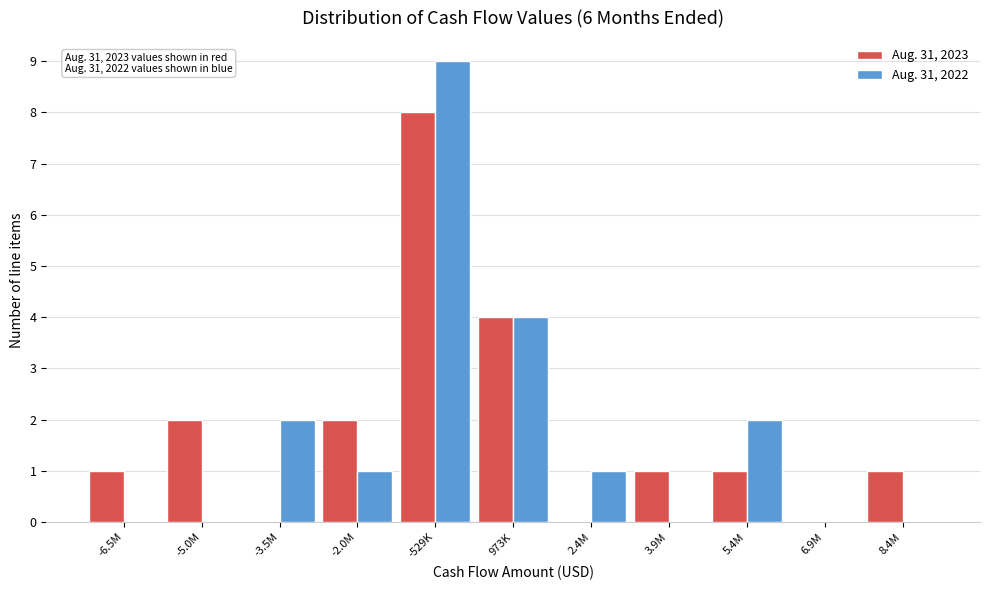

Reading left to right, transcribe all the data shown in this chart.

Aug. 31, 2023: -6.5M=1	-5.0M=2	-3.5M=0	-2.0M=2	-529K=8	973K=4	2.4M=0	3.9M=1	5.4M=1	6.9M=0	8.4M=1
Aug. 31, 2022: -6.5M=0	-5.0M=0	-3.5M=2	-2.0M=1	-529K=9	973K=4	2.4M=1	3.9M=0	5.4M=2	6.9M=0	8.4M=0